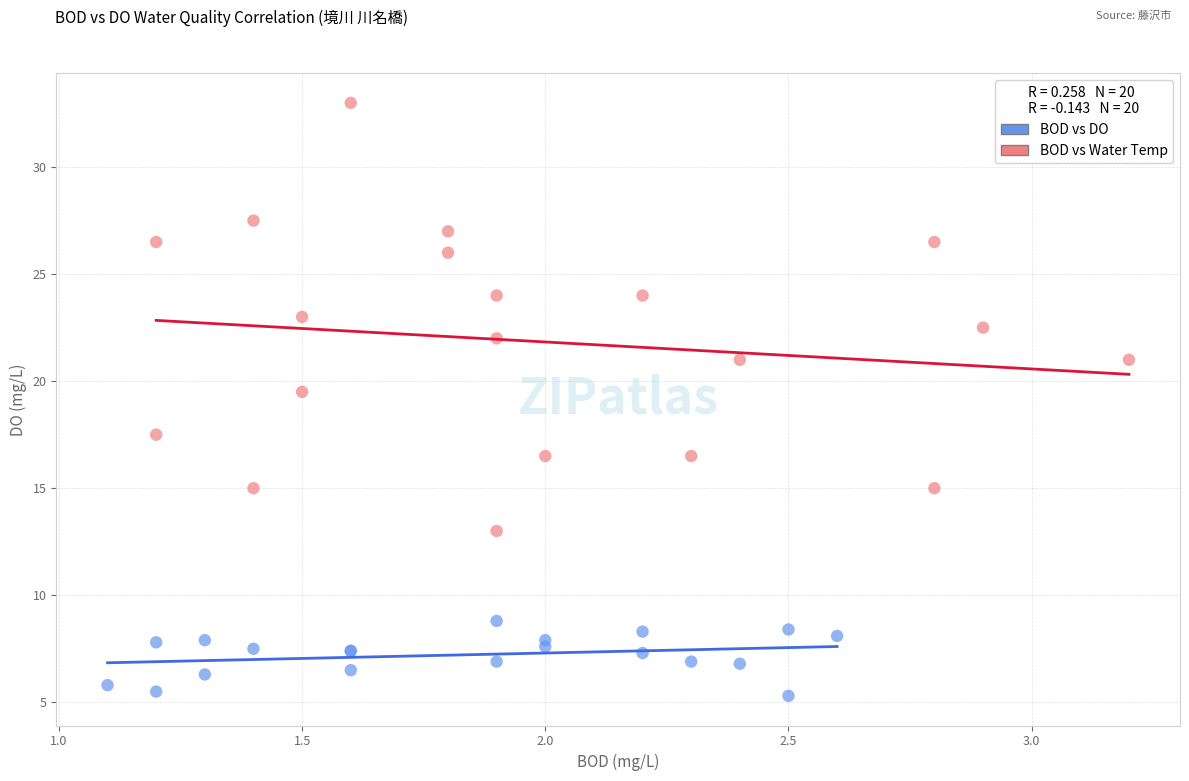

Which series contains the highest Y value?

BOD vs Water Temp